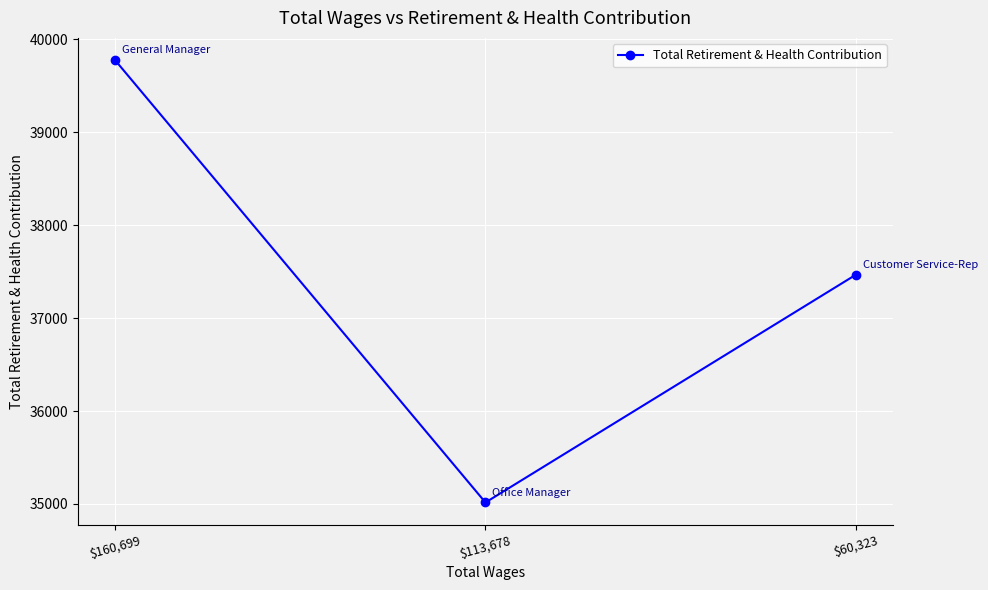

What is the change in value from $113,678 to $60,323?

+2453